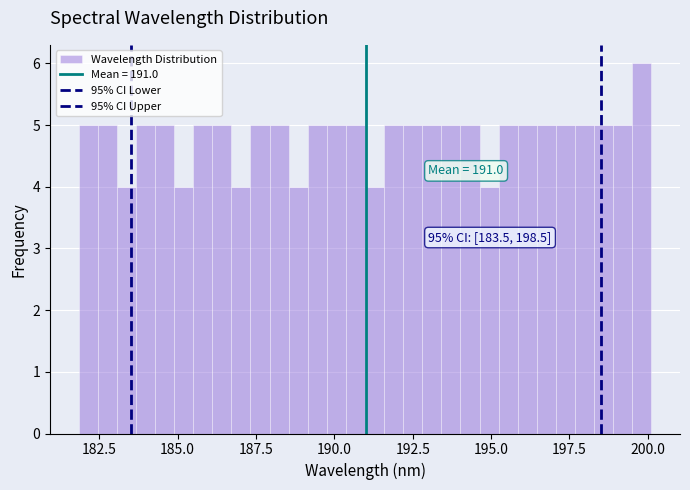

Around what value on the x-axis is the tallest bar? Give the approximate position of its centre, as read against the axis.

200.0